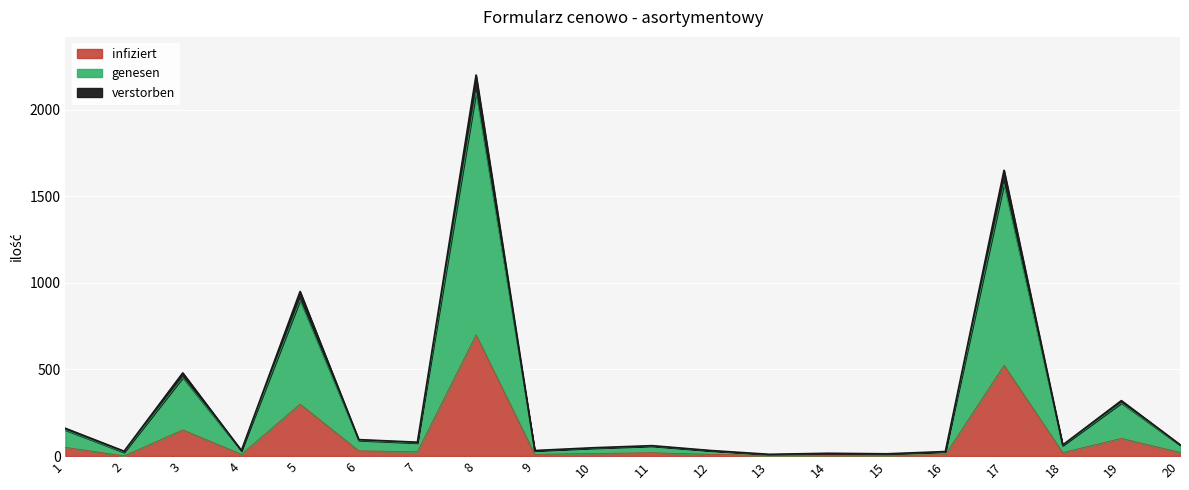

True or false: verstorben and infiziert cross at least once.

False